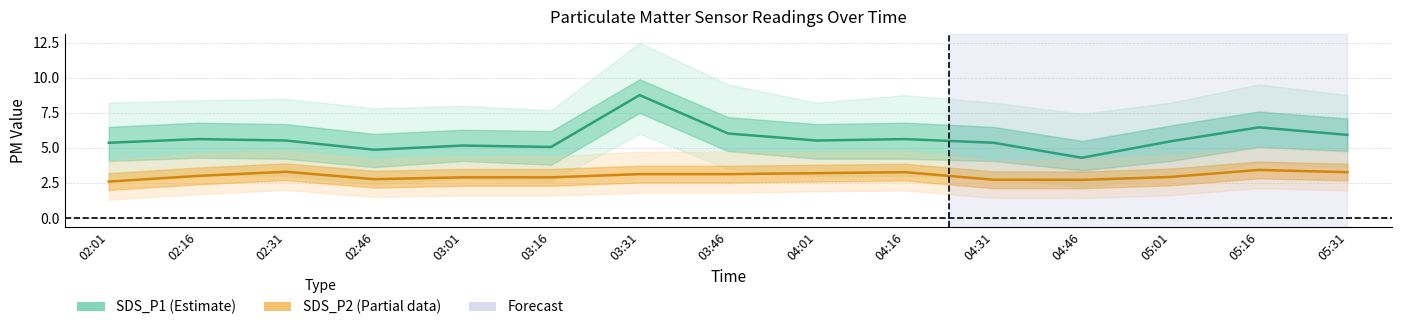

Reading left to right, transcribe all the data shown in this chart.

SDS_P1 (Estimate): 02:01=5.4	02:16=5.6	02:31=5.5	02:46=4.9	03:01=5.2	03:16=5.1	03:31=8.8	03:46=6.0	04:01=5.5	04:16=5.6	04:31=5.4	04:46=4.3	05:01=5.5	05:16=6.5	05:31=5.9
SDS_P2 (Partial): 02:01=2.6	02:16=3.0	02:31=3.3	02:46=2.8	03:01=2.9	03:16=2.9	03:31=3.1	03:46=3.1	04:01=3.2	04:16=3.3	04:31=2.7	04:46=2.7	05:01=2.9	05:16=3.4	05:31=3.3